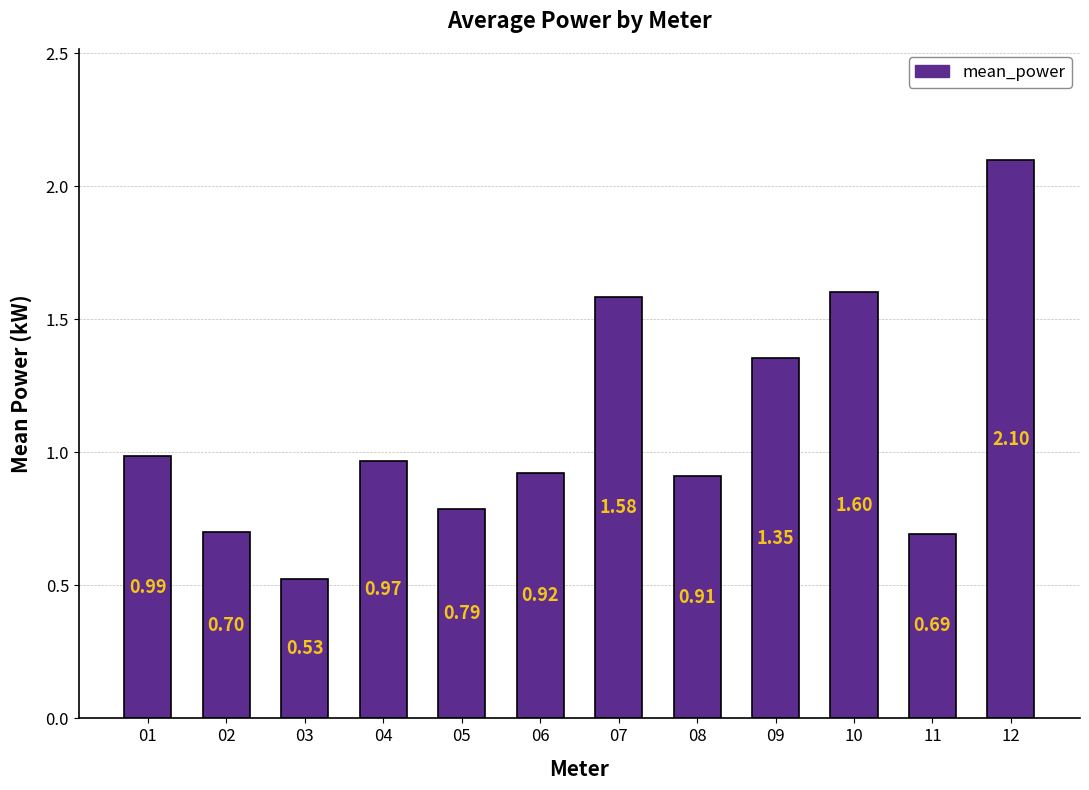

List the labels in order of value, largest first.

12, 10, 07, 09, 01, 04, 06, 08, 05, 02, 11, 03